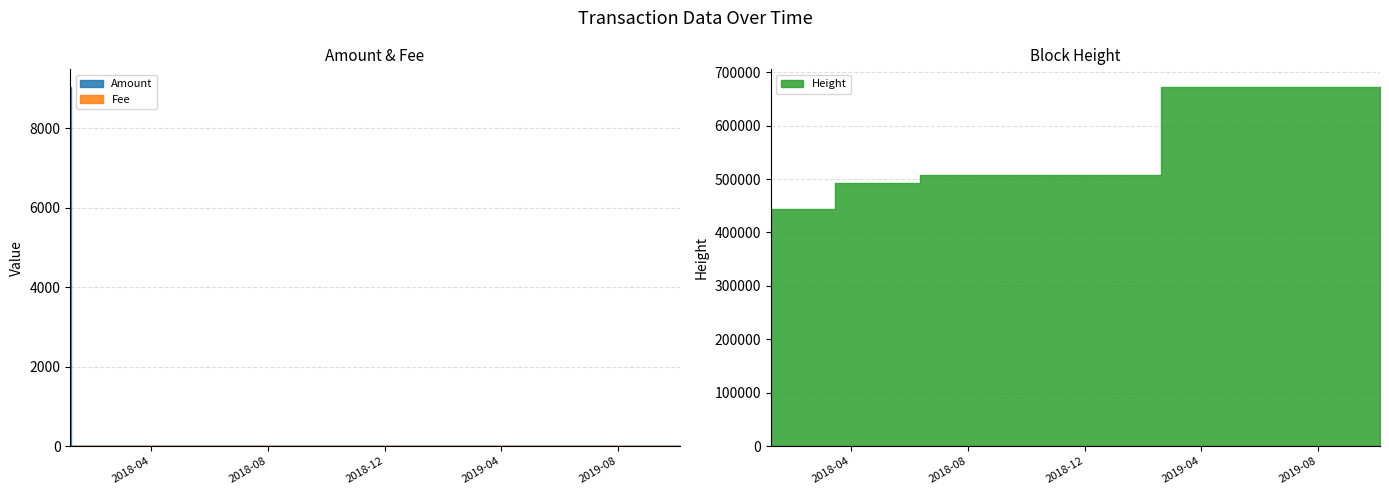

What is the sum of all Height values?

4339863.0